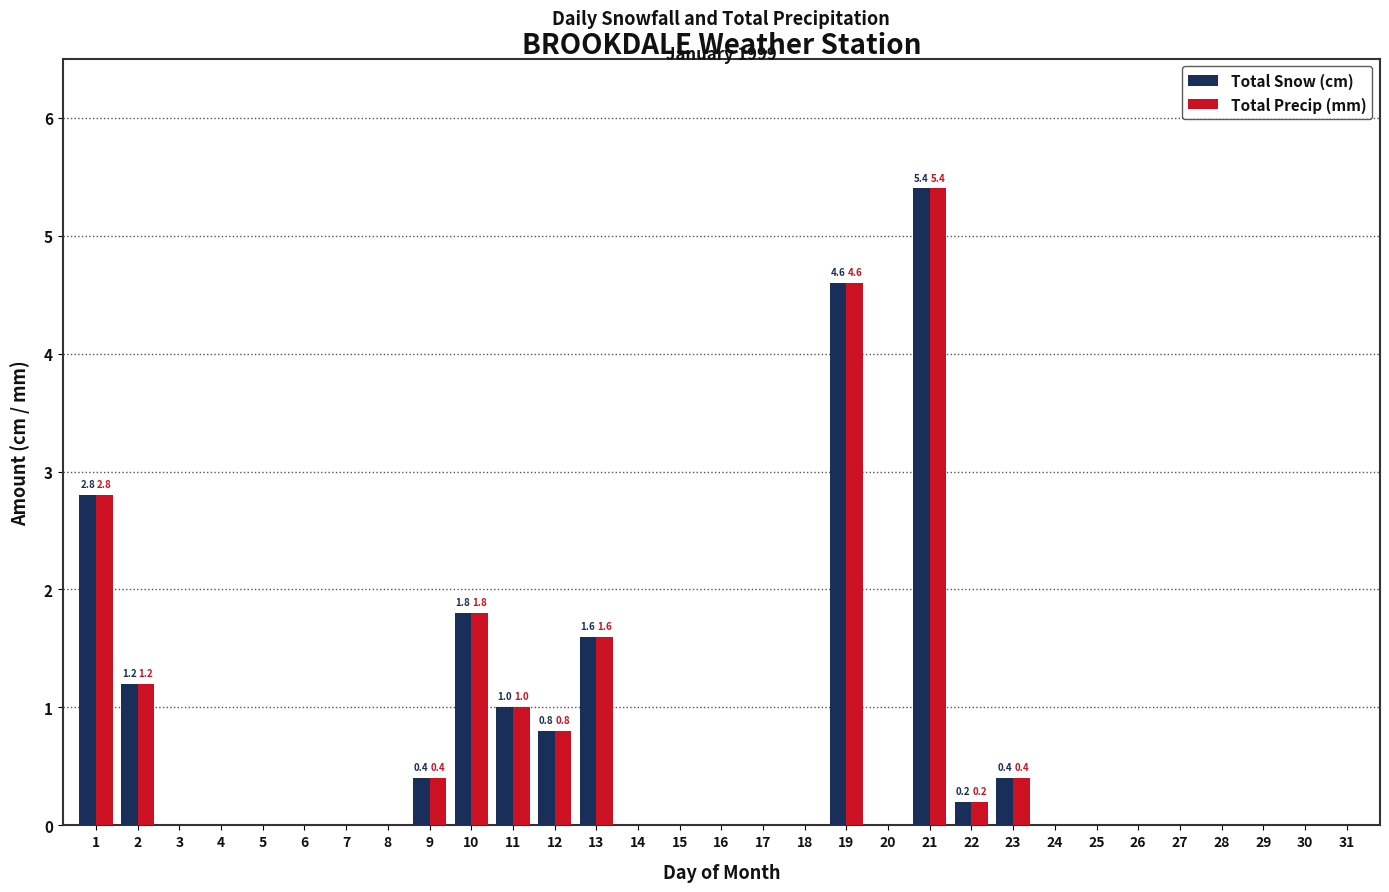

Does the chart contain stacked bars?

No